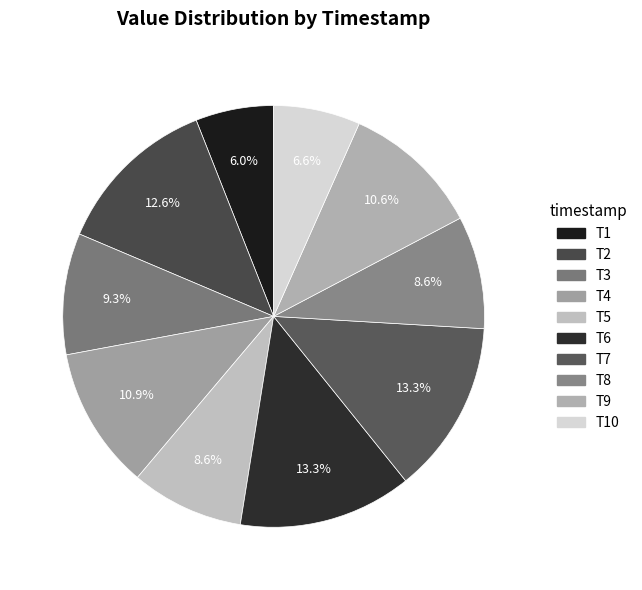

Count the number of slices in the pie.

10